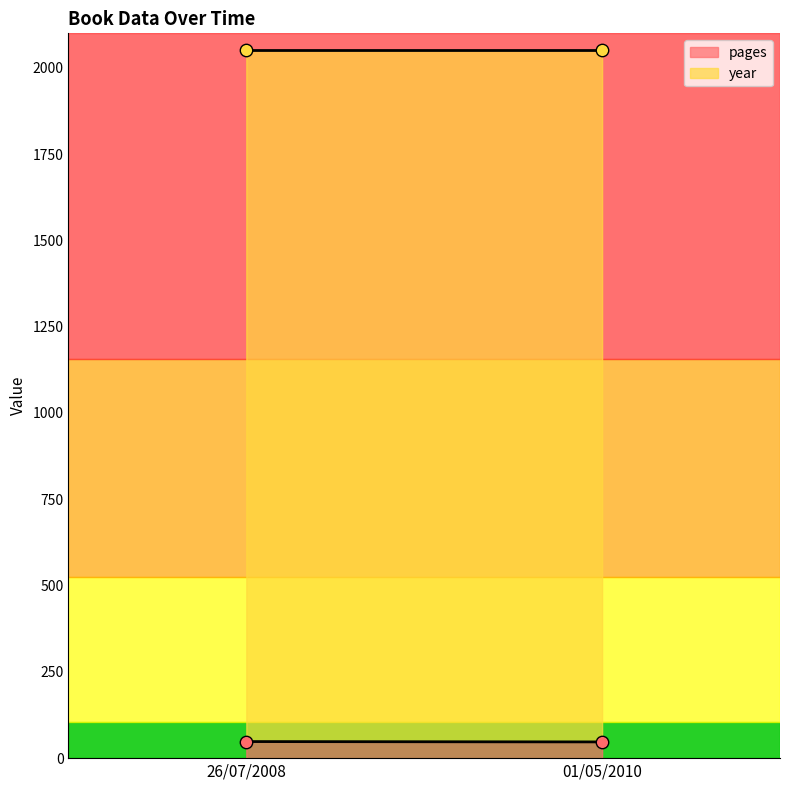

Which series reaches the minimum Y coordinate?

pages